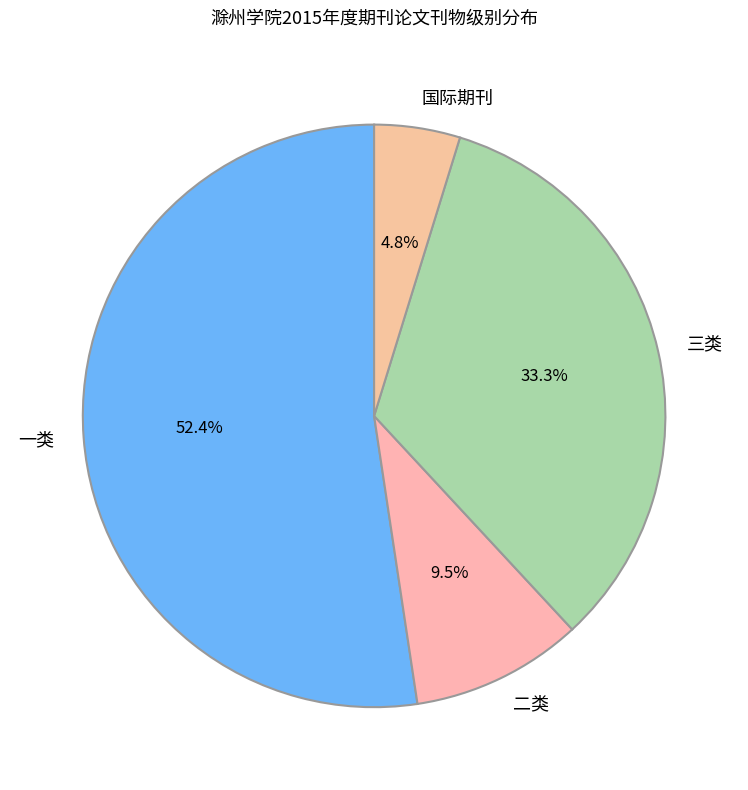

Does 一类 represent more than half of the total?

Yes